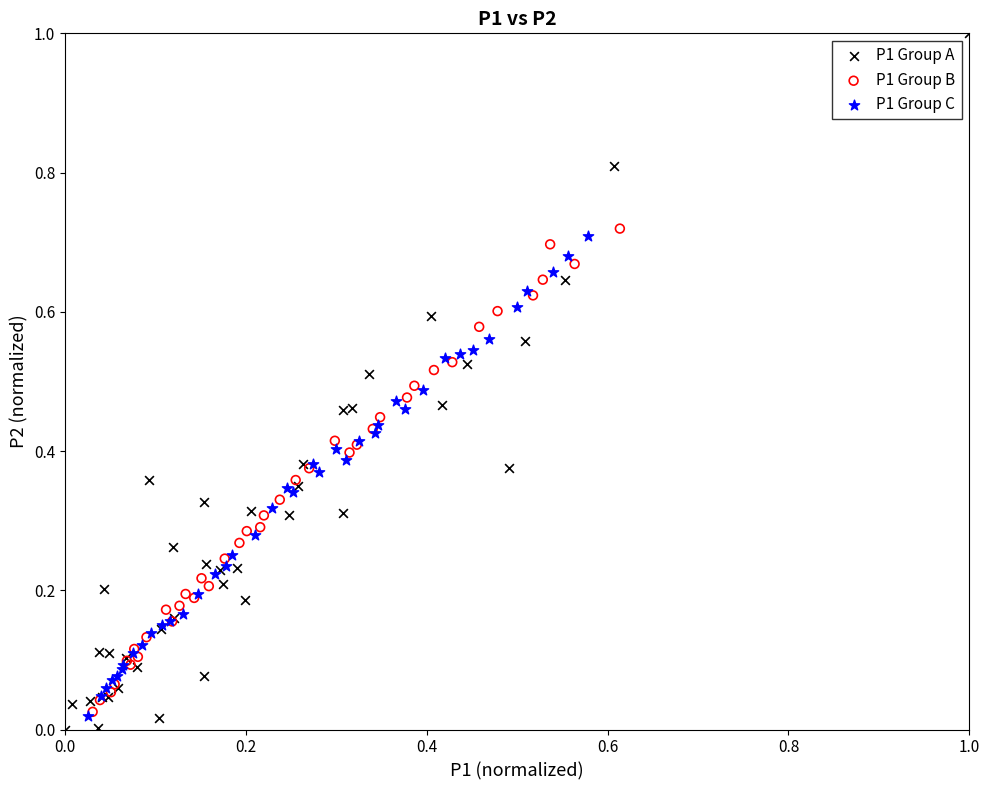

Which series has the largest Y range (max minus min)?

P1 Group A